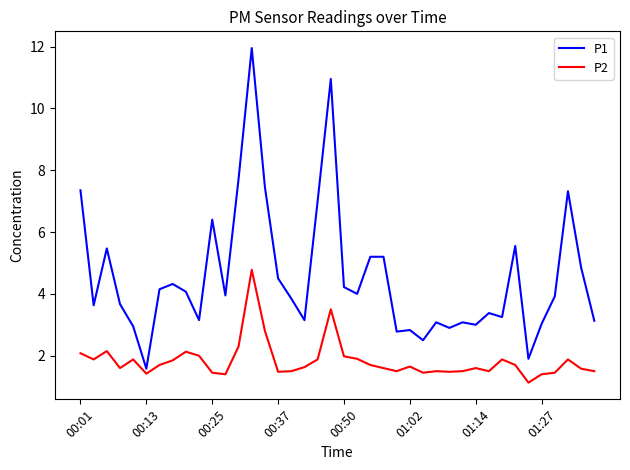

What is the minimum value for P2?

1.1